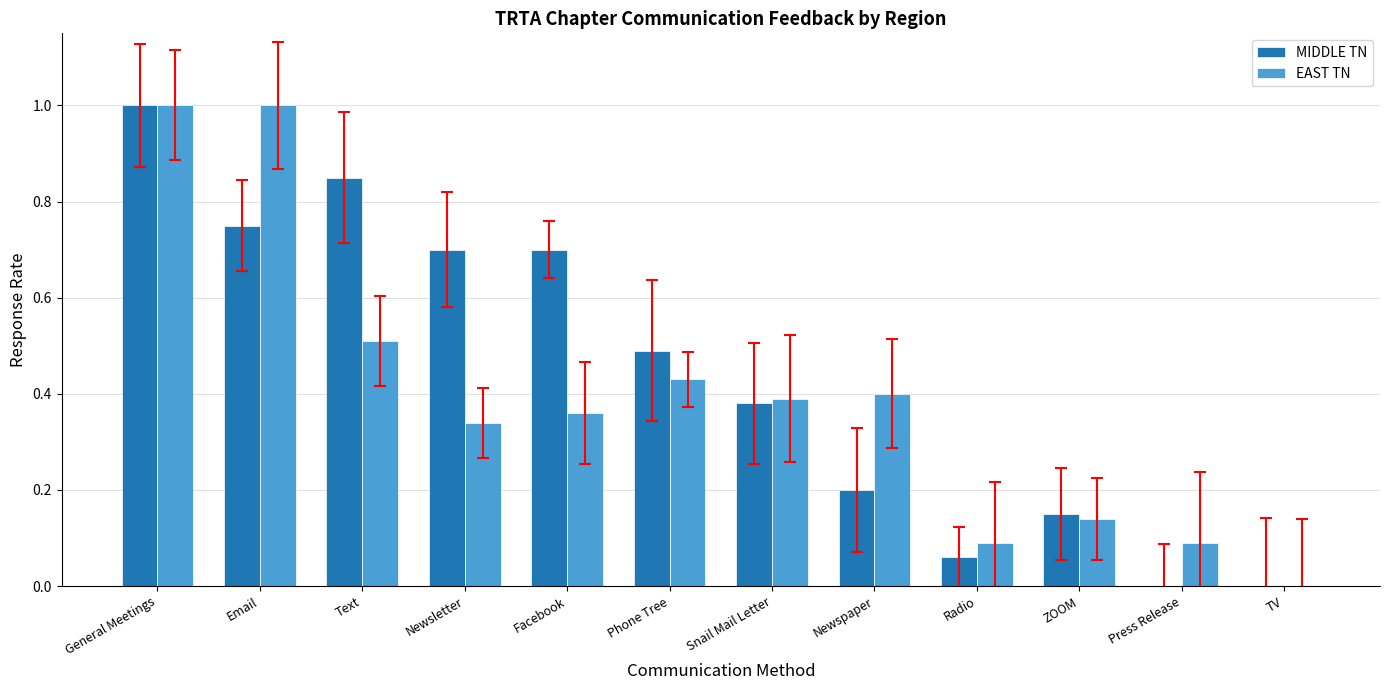

What is the maximum value shown in the chart?

1.0